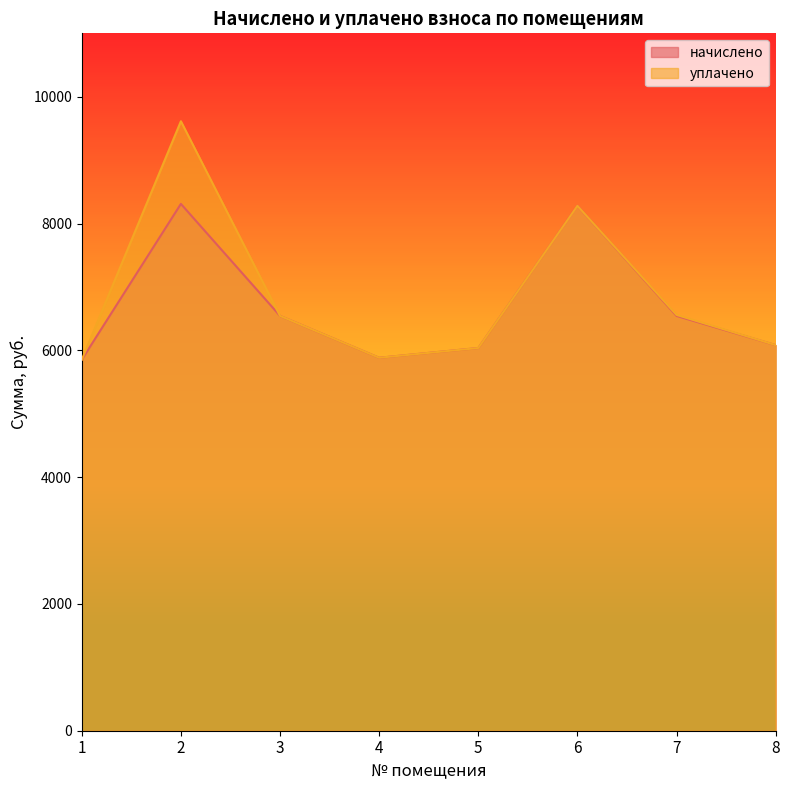

Reading left to right, transcribe all the data shown in this chart.

начислено: 1=5852.2	2=8309.8	3=6543.4	4=5882.9	5=6036.5	6=8279.0	7=6543.4	8=6082.6
уплачено: 1=5852.2	2=9613.5	3=6543.4	4=5882.9	5=6036.5	6=8279.0	7=6558.5	8=6082.6